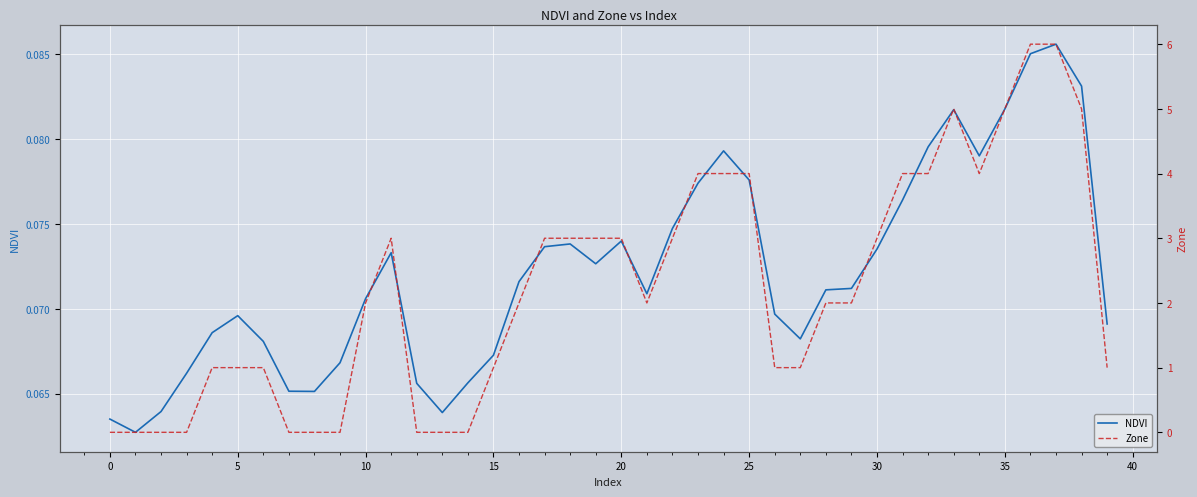

What is the difference between the maximum and minimum values in the Zone series?

6.0